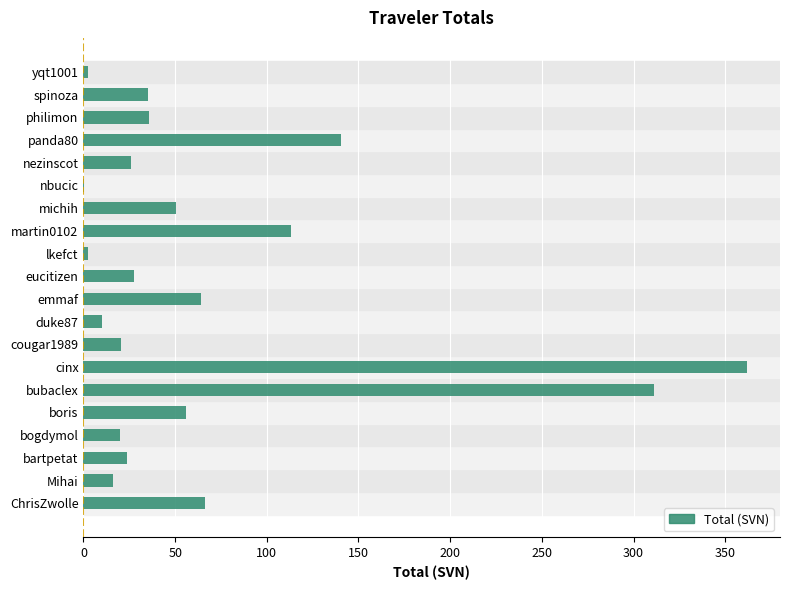

What is the sum of all values?

1383.2